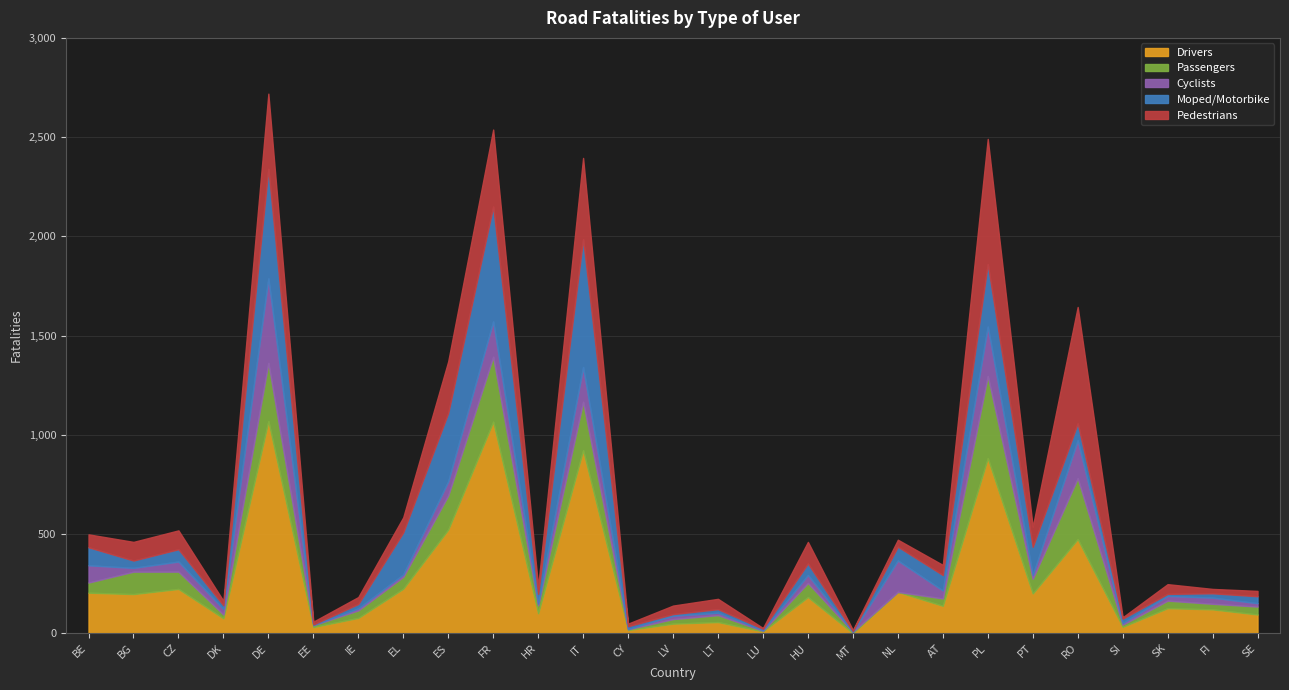

True or false: Passengers has more than 0 points higher than both neighbors.

True